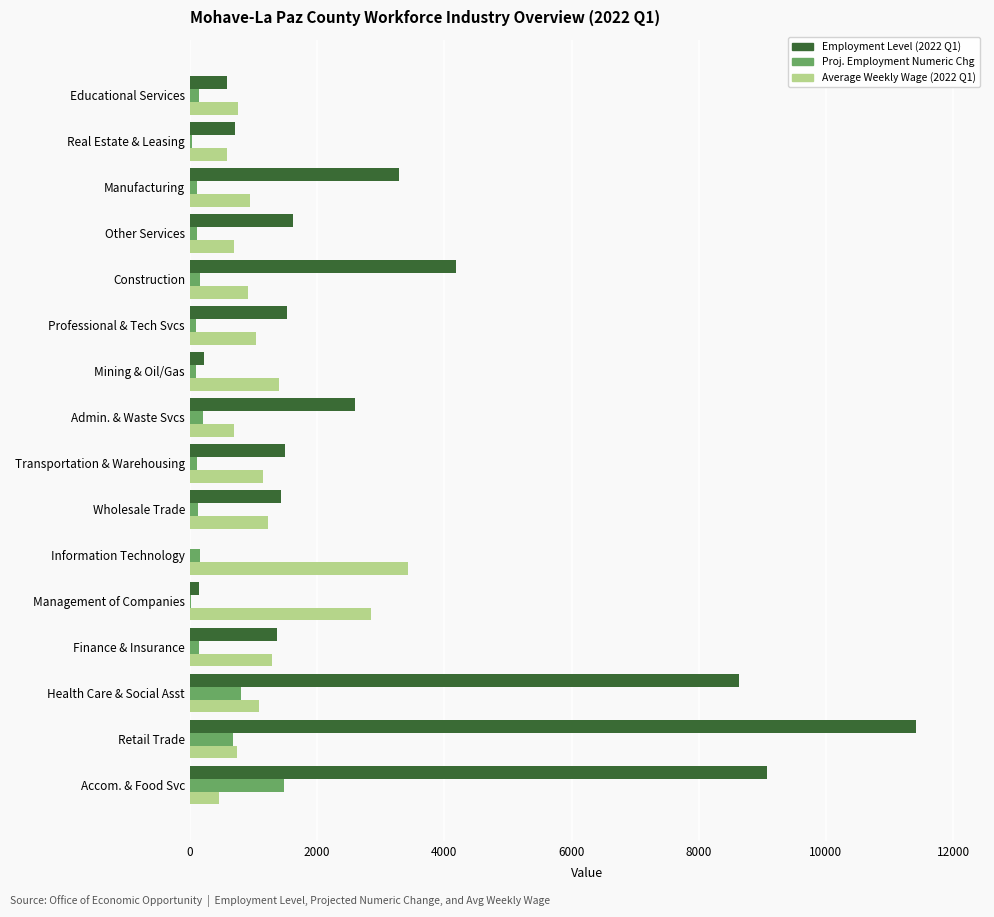

The Employment Level (2022 Q1) series shows 1528 at Professional & Tech Svcs. True or false?

True